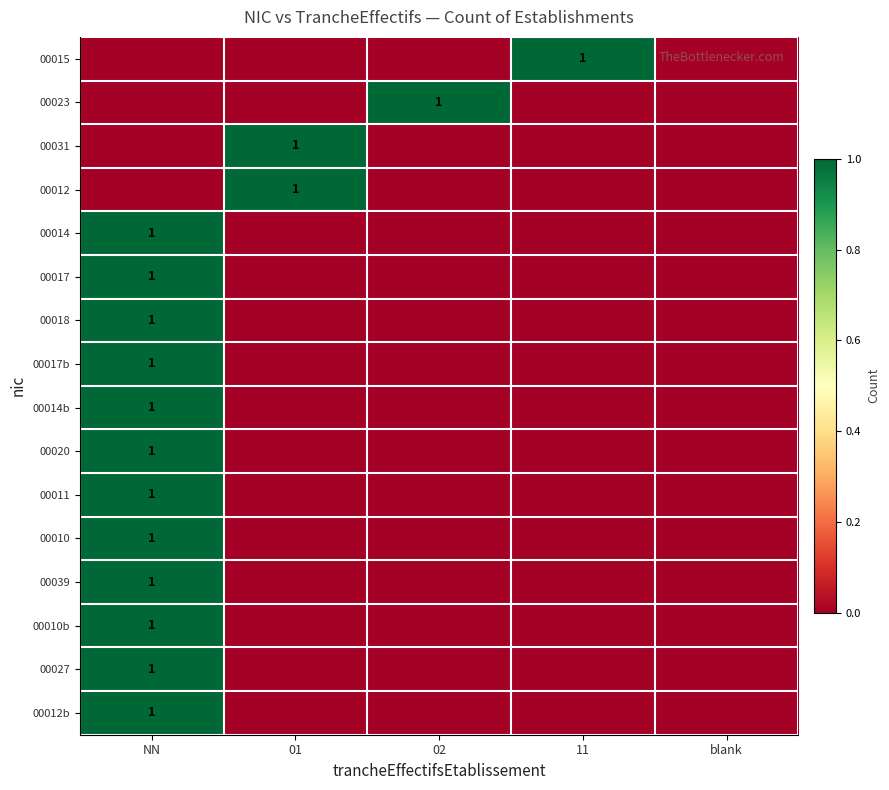

What is the maximum value for 00010?

1